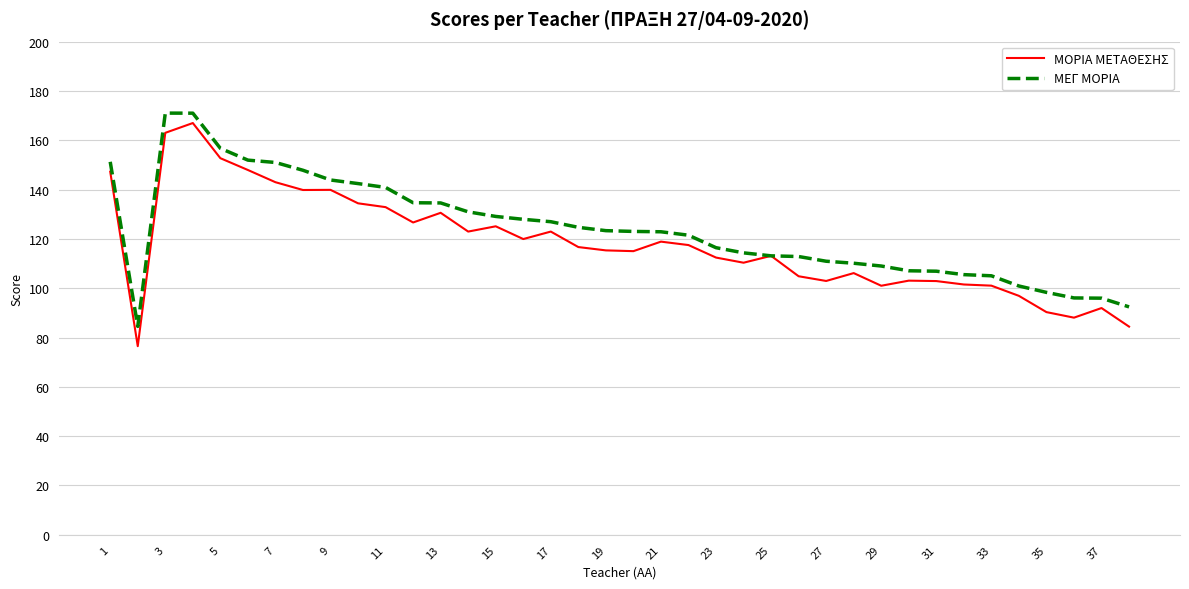

Does the chart display data point markers on the line(s)?

No